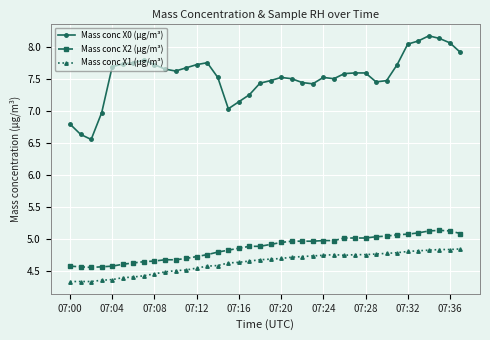

Which series has the largest range (max minus min)?

Mass conc X0 (μg/m³)